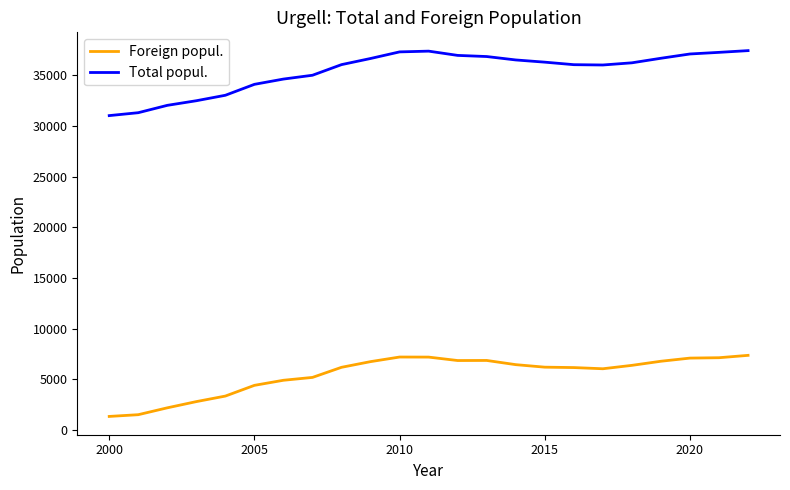

How many distinct data groups are displayed?

2